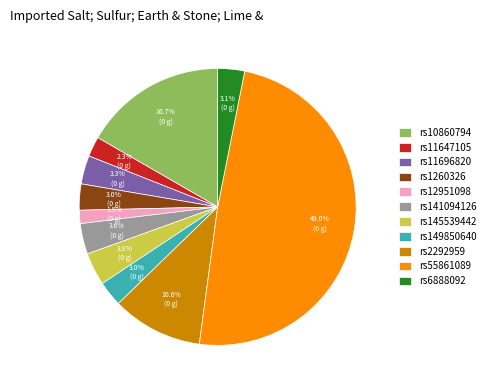

How many slices are in this pie chart?

11